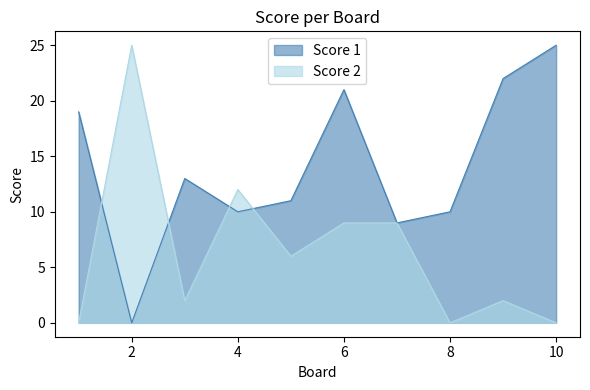

What are all the series names shown in the legend?

Score 1, Score 2